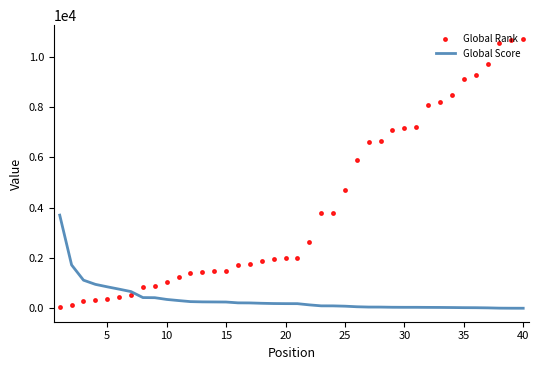

Which series has the widest spread of values?

Global Rank